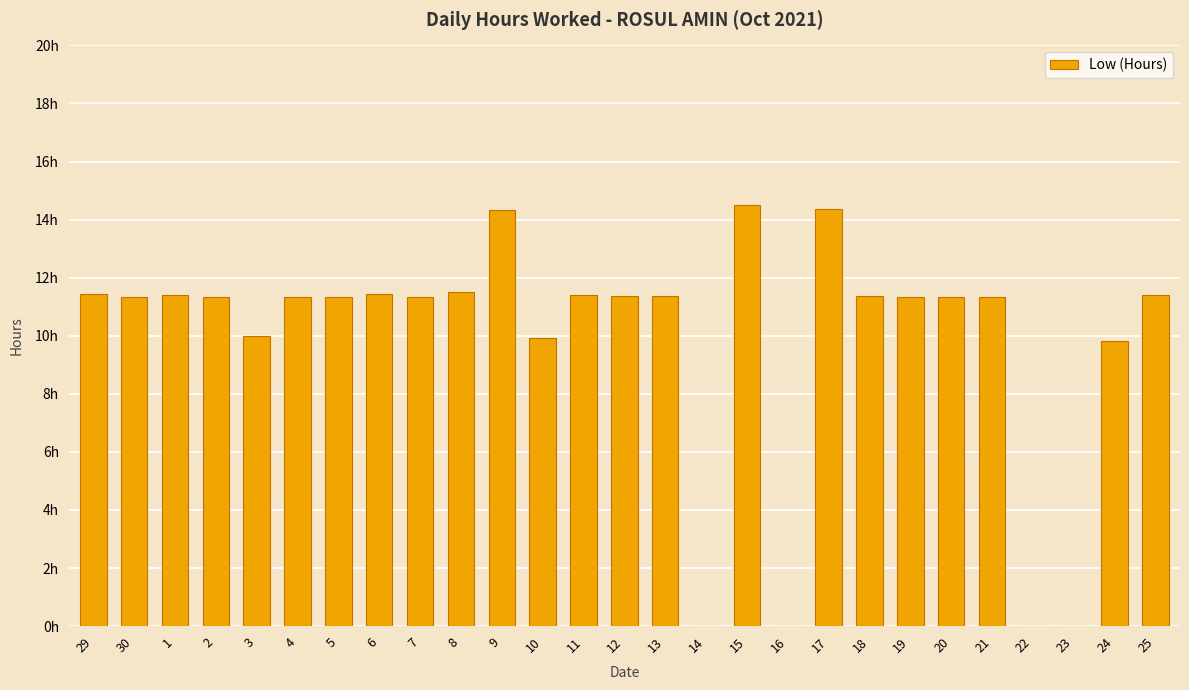

How many data points are above 11?

20